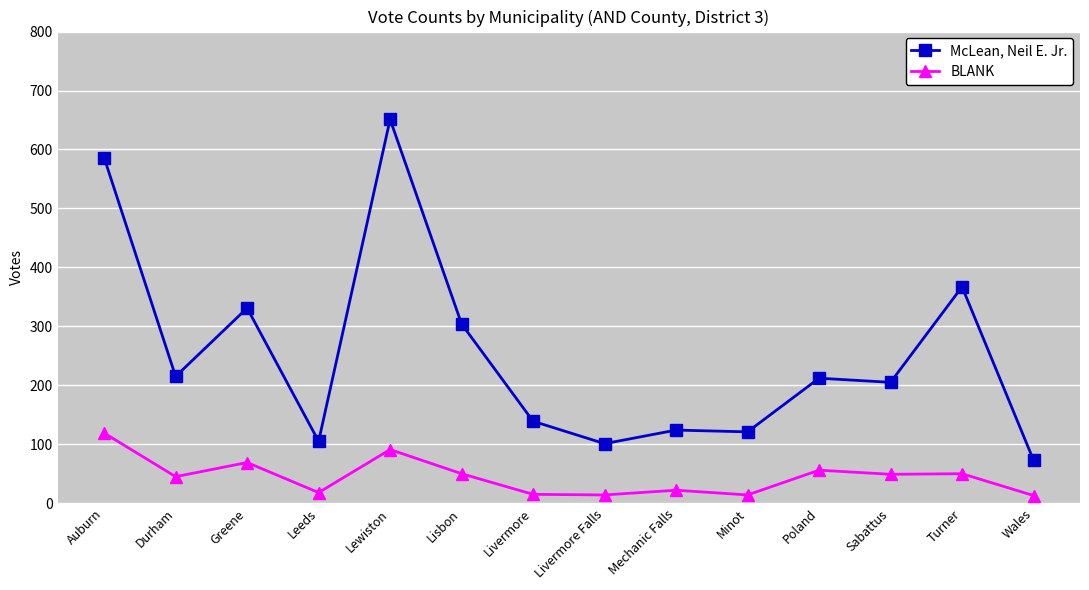

What is the lowest value of the BLANK series?

13